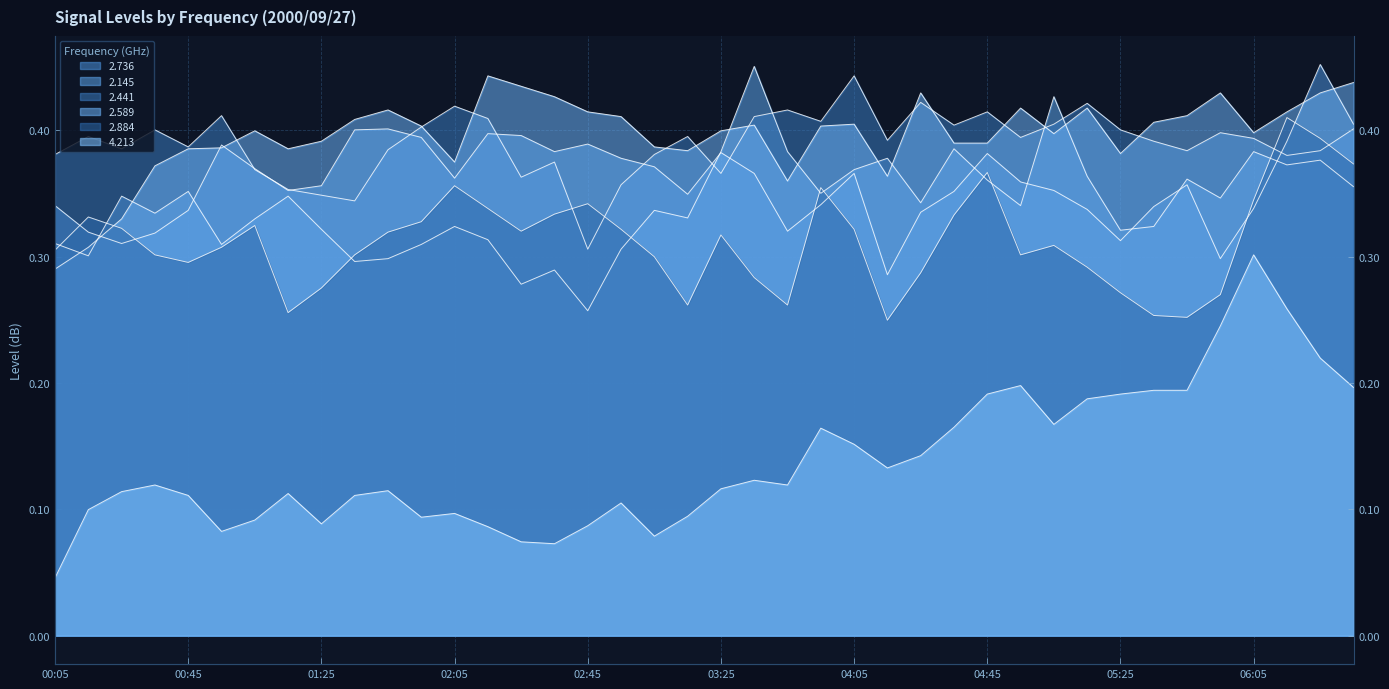

True or false: 2.441 and 4.213 cross at least once.

False